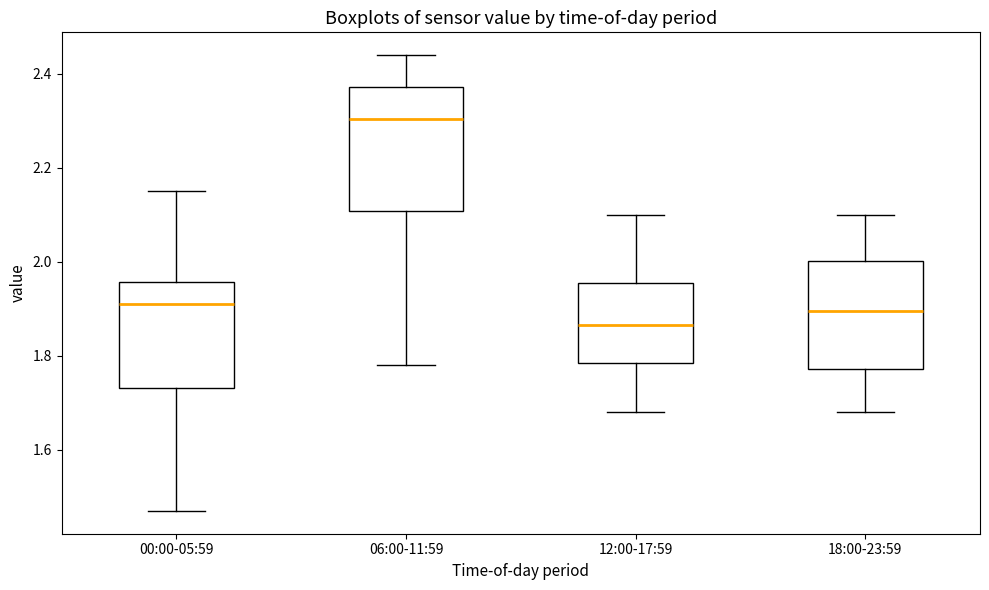

Reading left to right, read every box against the y-axis: the position of its median line, the range the box covers, and the ends of its whiskers. The values are not printed on the chart, so give them approximately, as read against the axis.

00:00-05:59: median 1.92, box 1.74 to 1.96, whiskers 1.48 to 2.16
06:00-11:59: median 2.30, box 2.10 to 2.38, whiskers 1.78 to 2.44
12:00-17:59: median 1.86, box 1.78 to 1.96, whiskers 1.68 to 2.10
18:00-23:59: median 1.90, box 1.78 to 2.00, whiskers 1.68 to 2.10